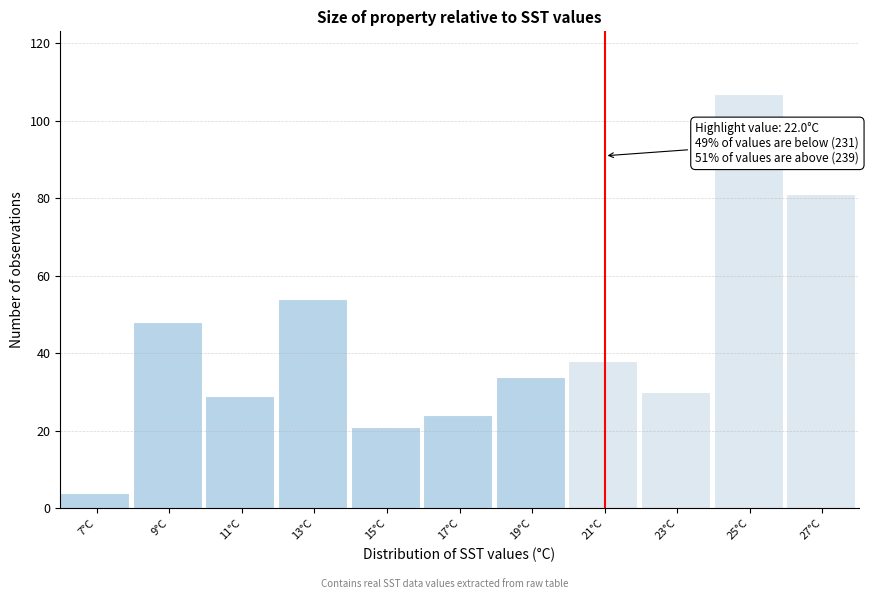

Reading right to left, what are all the values shown in this chart?

81	107	30	38	34	24	21	54	29	48	4